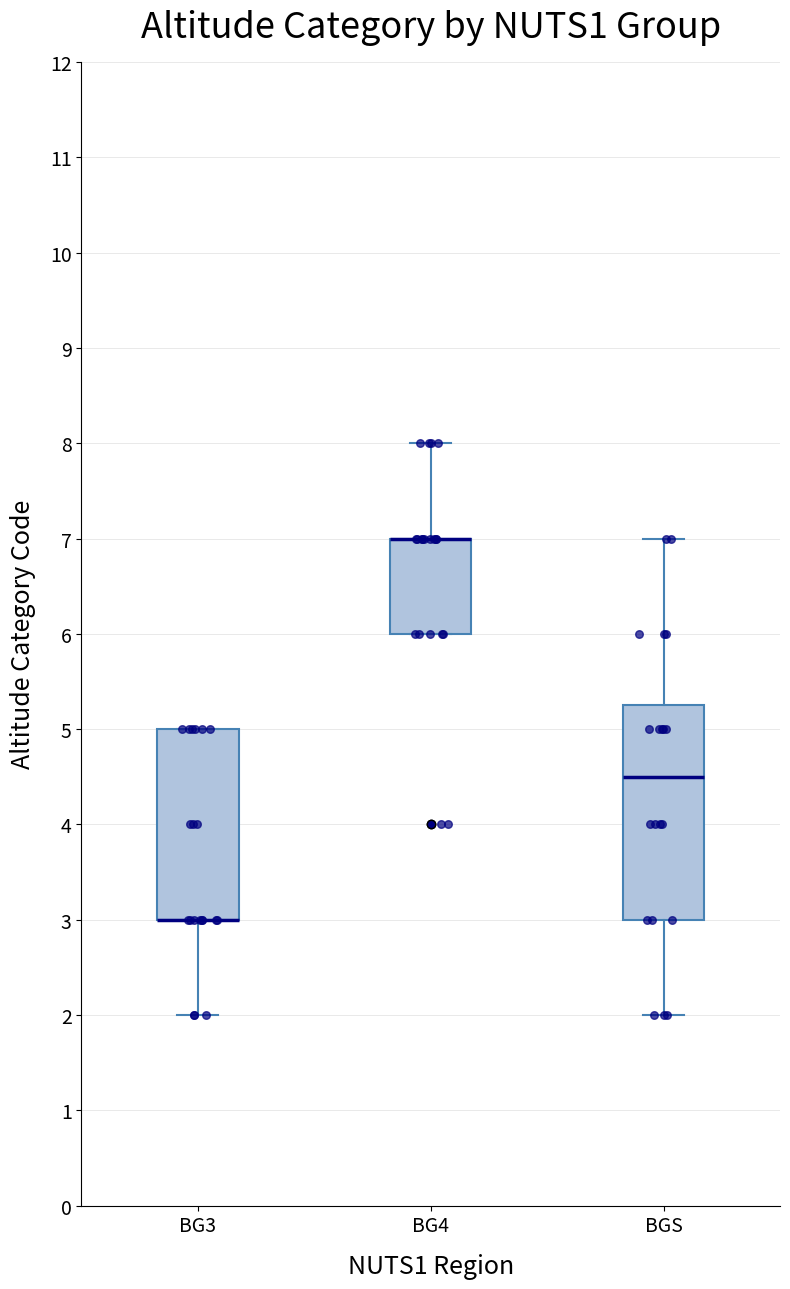

Comparing the boxes themselves (not the whiskers), which one is the tallest?

BGS